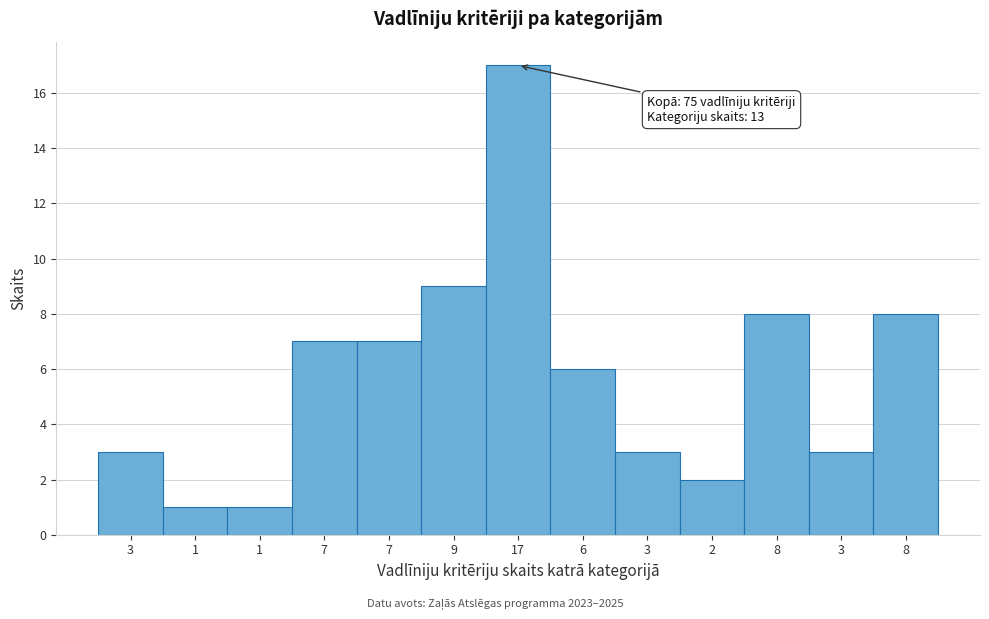

How many data points does each series have?

13